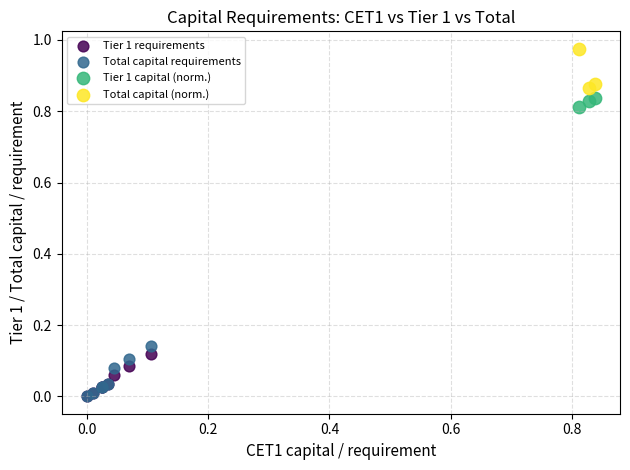

Which series reaches the maximum Y coordinate?

Total capital (norm.)